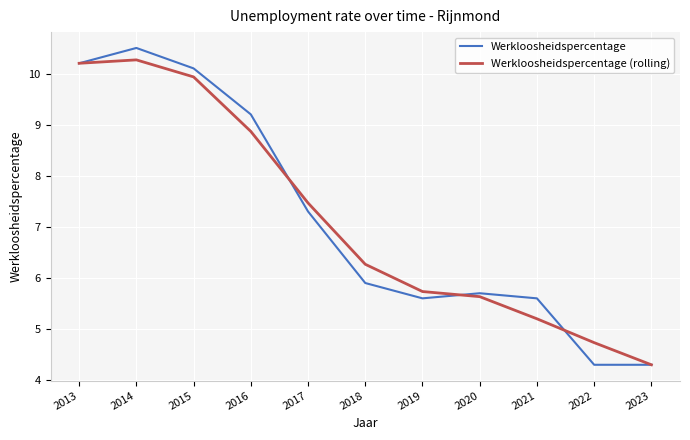

Is it true that Werkloosheidspercentage (rolling) equals 4.7 at 2022?

True